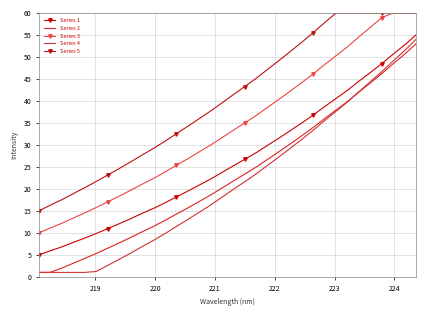

What is the label of the 32nd point from the right?

220